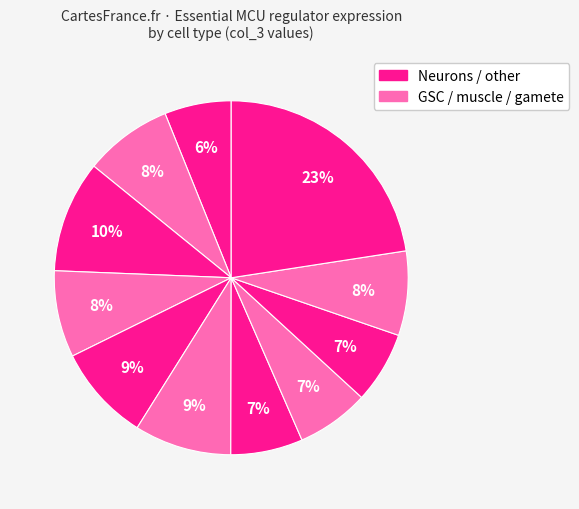

How many segments does this pie chart have?

11